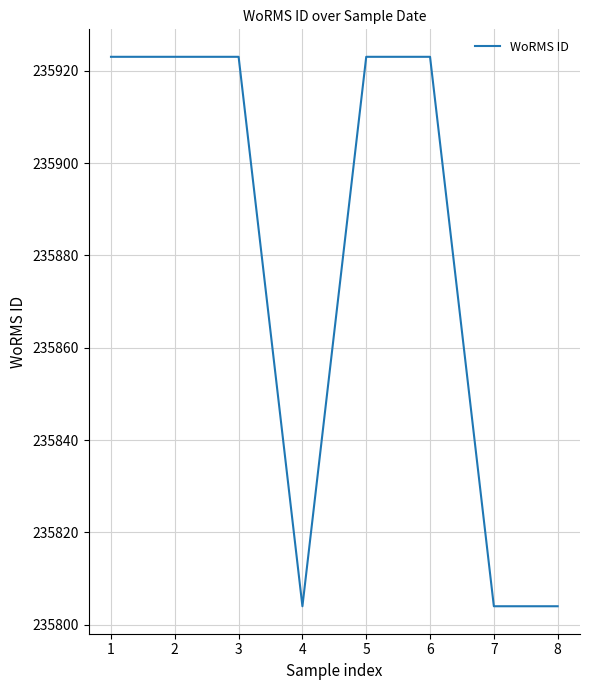

Is it true that the value at 7 is 324036?

False